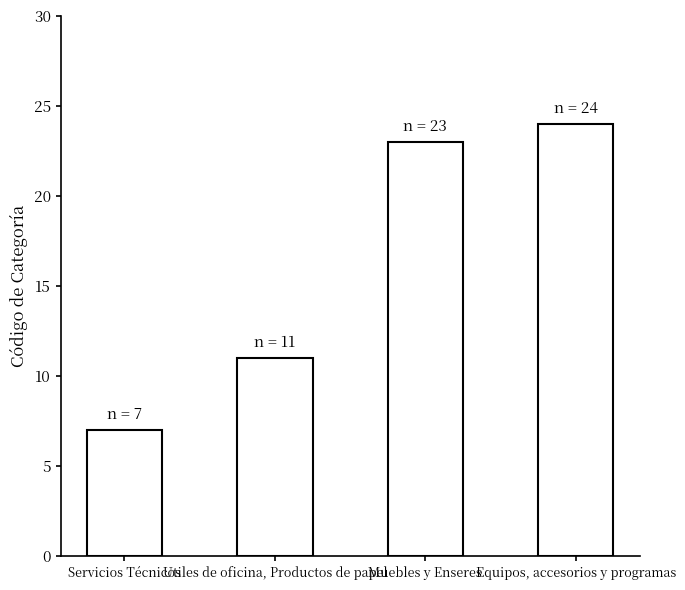

How many values are below 23?

2